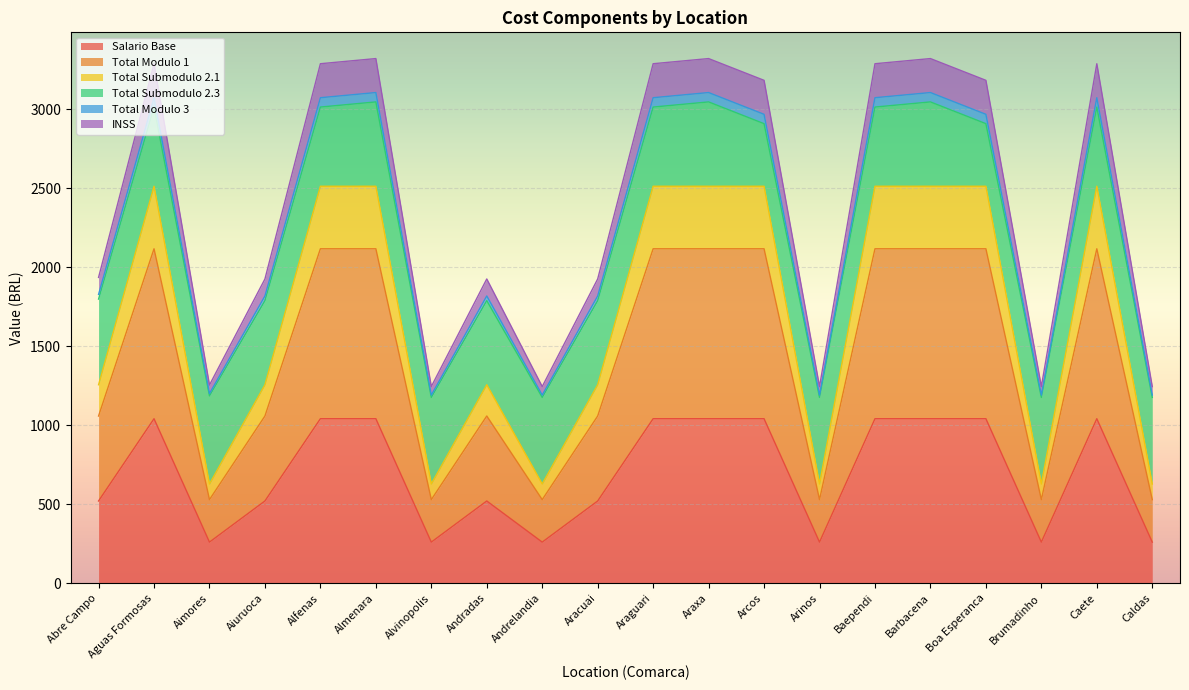

True or false: Salario Base has a value of 260.4 at Aimores.

True